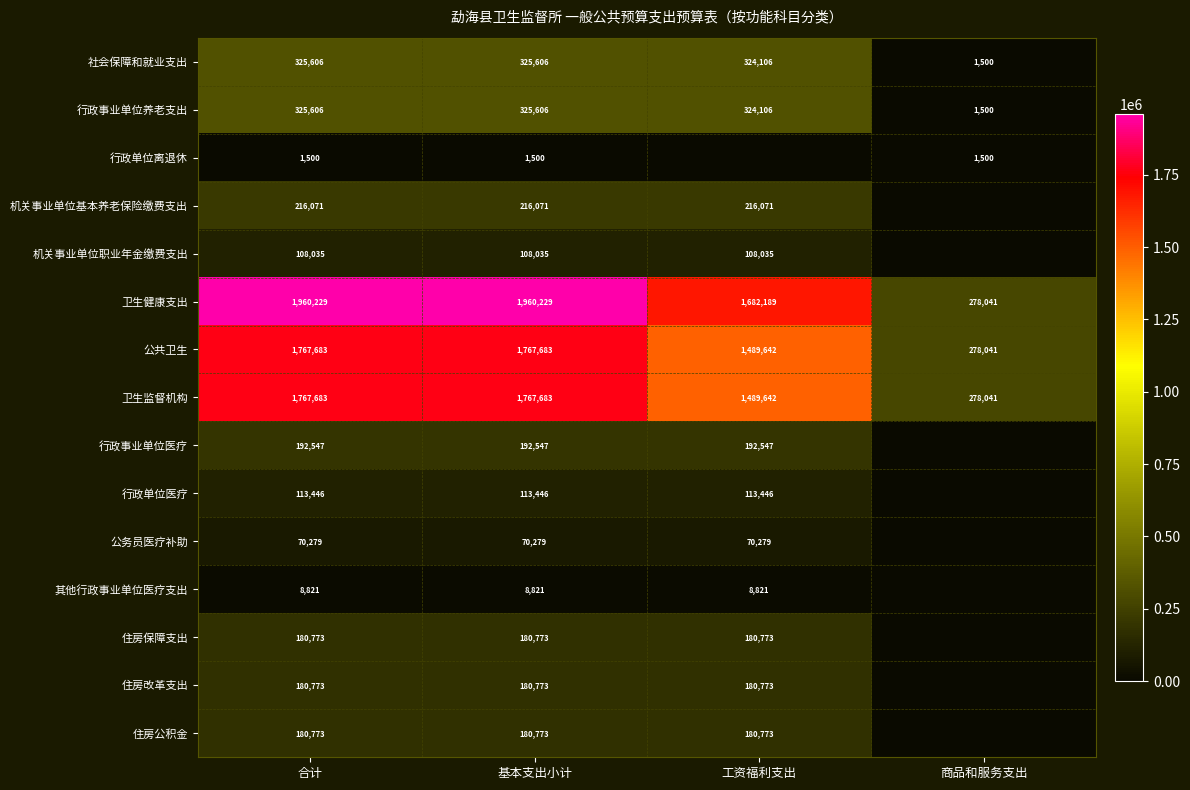

Which has a higher value, 基本支出小计 or 商品和服务支出?

基本支出小计